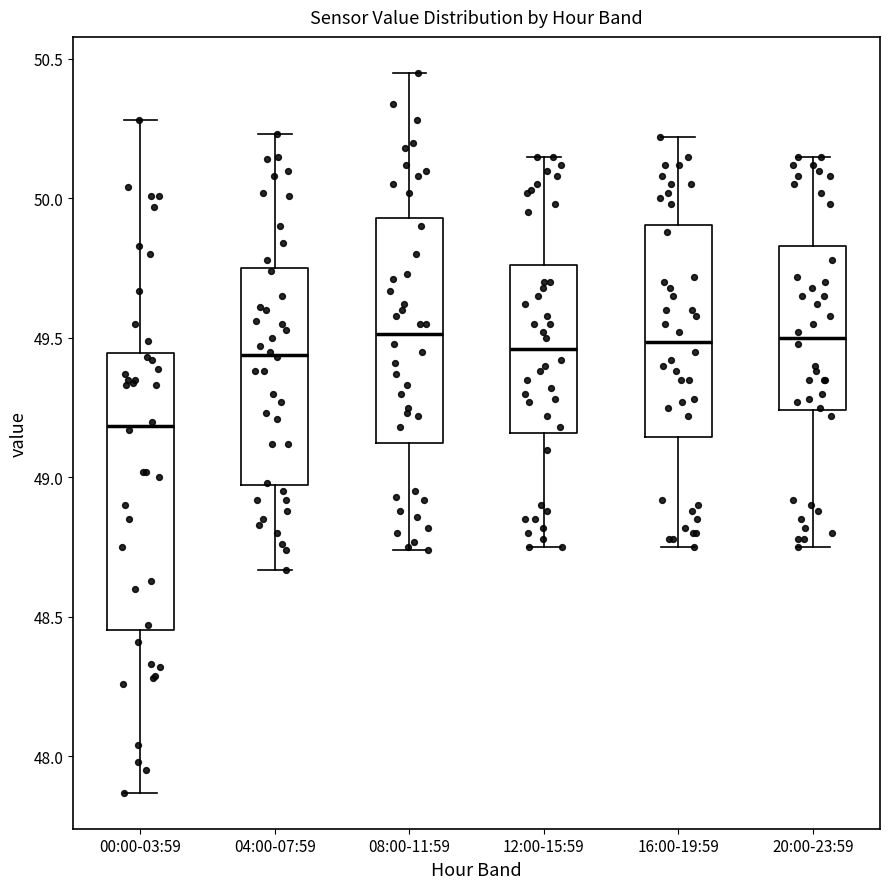

Reading left to right, transcribe this box plot: for each box, give where its median line is, the range the box spans, and where its two whiskers end, as read against the y-axis. The values are not printed on the chart, so give them approximately, as read against the axis.

00:00-03:59: median 49.20, box 48.45 to 49.45, whiskers 47.85 to 50.30
04:00-07:59: median 49.45, box 48.95 to 49.75, whiskers 48.65 to 50.25
08:00-11:59: median 49.50, box 49.10 to 49.95, whiskers 48.75 to 50.45
12:00-15:59: median 49.45, box 49.15 to 49.75, whiskers 48.75 to 50.15
16:00-19:59: median 49.50, box 49.15 to 49.90, whiskers 48.75 to 50.20
20:00-23:59: median 49.50, box 49.25 to 49.85, whiskers 48.75 to 50.15